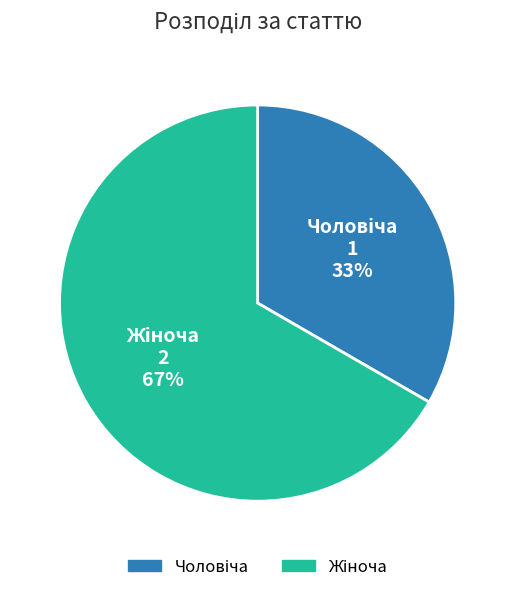

Does any single category account for the majority?

Yes